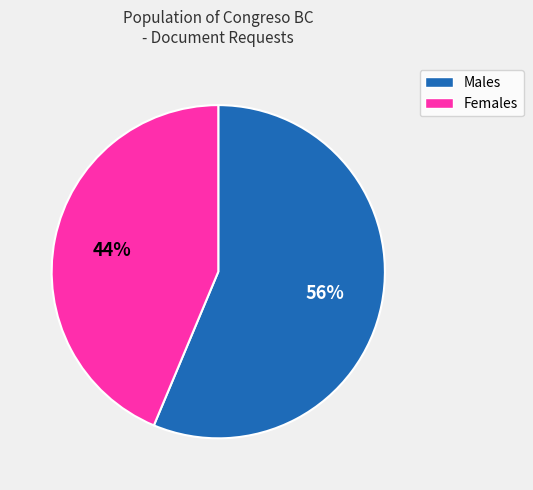

Which slice is the largest?

Males